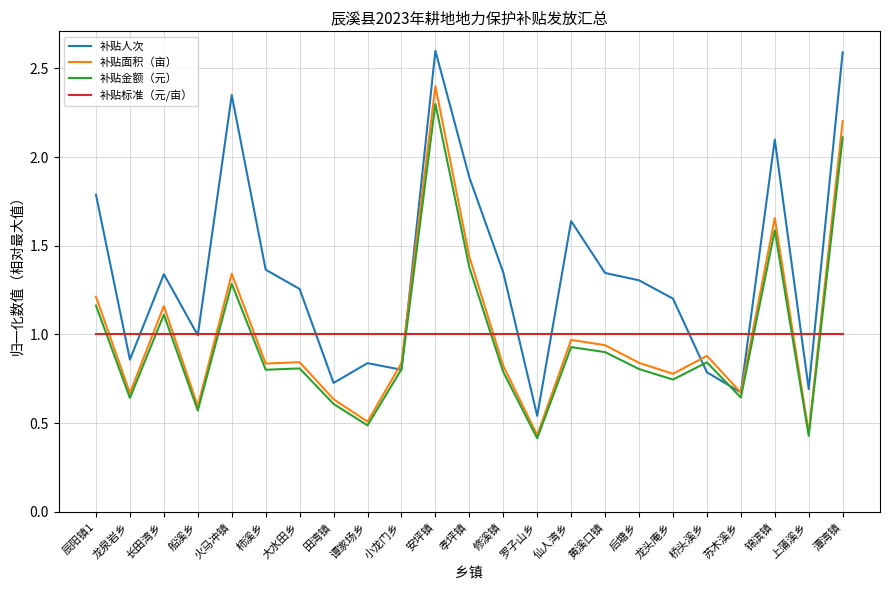

What is the sum of all 补贴标准（元/亩） values?

23.0